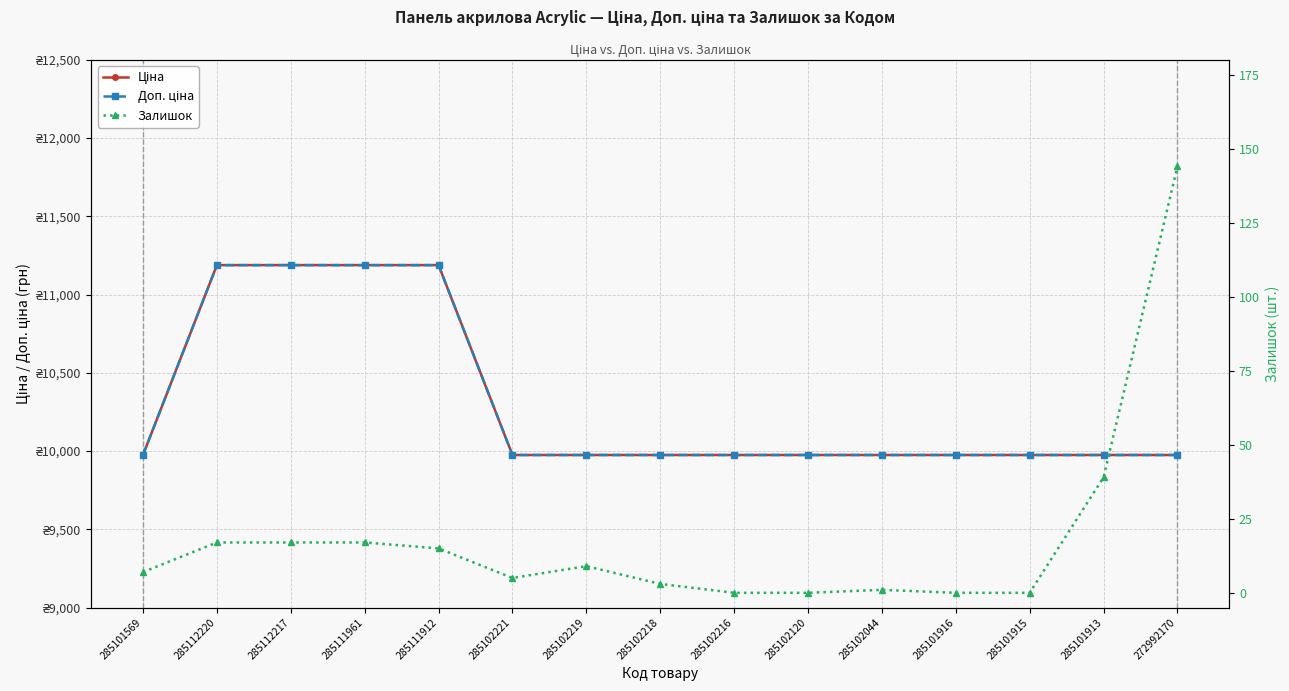

Reading left to right, list all the values displayed in this chart.

Ціна: 285101569=9975.0	285112220=11188.2	285112217=11188.2	285111961=11188.2	285111912=11188.2	285102221=9975.0	285102219=9975.0	285102218=9975.0	285102216=9975.0	285102120=9975.0	285102044=9975.0	285101916=9975.0	285101915=9975.0	285101913=9975.0	272992170=9975.0
Доп. ціна: 285101569=9975.0	285112220=11188.2	285112217=11188.2	285111961=11188.2	285111912=11188.2	285102221=9975.0	285102219=9975.0	285102218=9975.0	285102216=9975.0	285102120=9975.0	285102044=9975.0	285101916=9975.0	285101915=9975.0	285101913=9975.0	272992170=9975.0
Залишок: 285101569=7.0	285112220=17.0	285112217=17.0	285111961=17.0	285111912=15.0	285102221=5.0	285102219=9.0	285102218=3.0	285102216=0.0	285102120=0.0	285102044=1.0	285101916=0.0	285101915=0.0	285101913=39.0	272992170=144.0